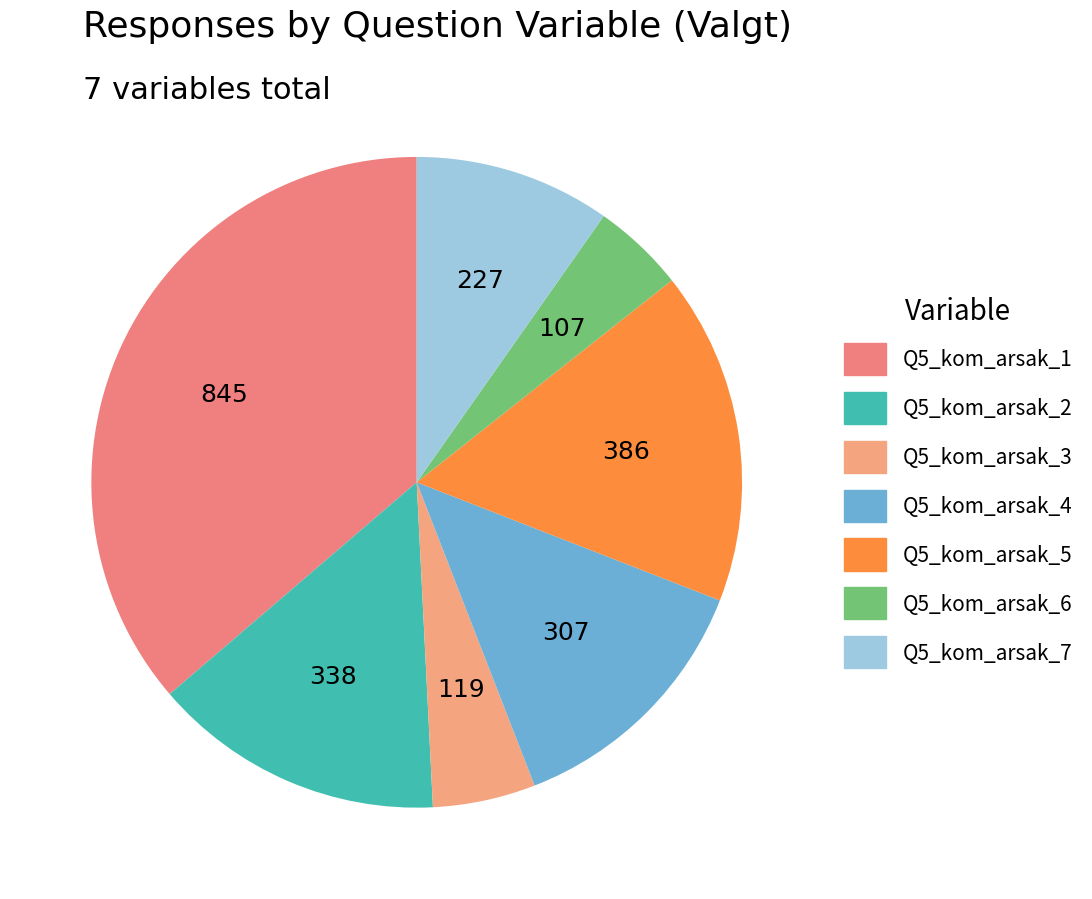

How many segments does this pie chart have?

7